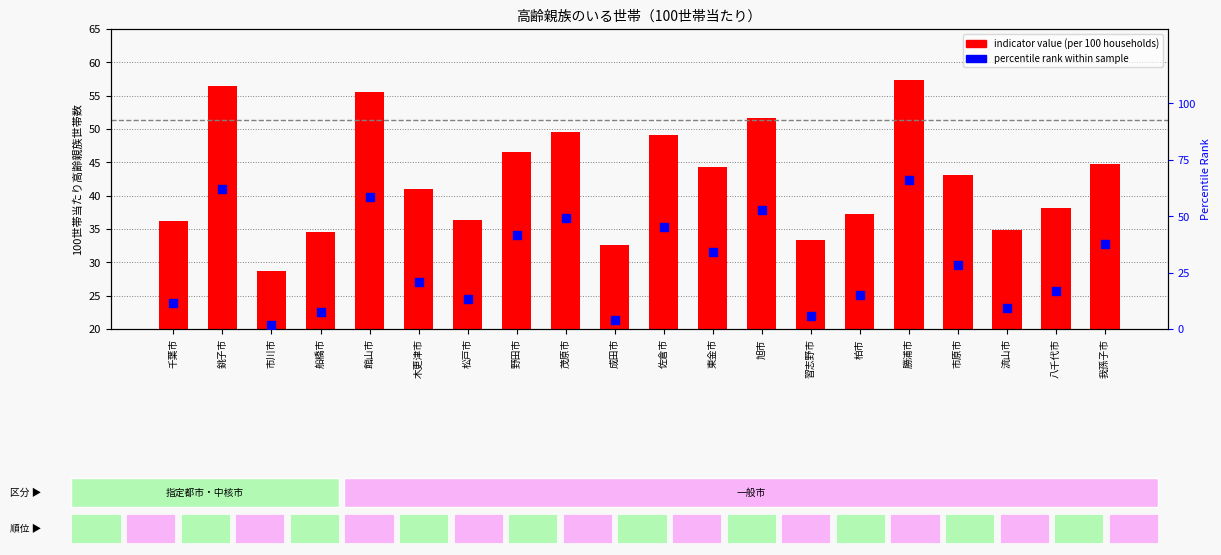

Which series has the widest spread of Y values?

percentile rank within the sample